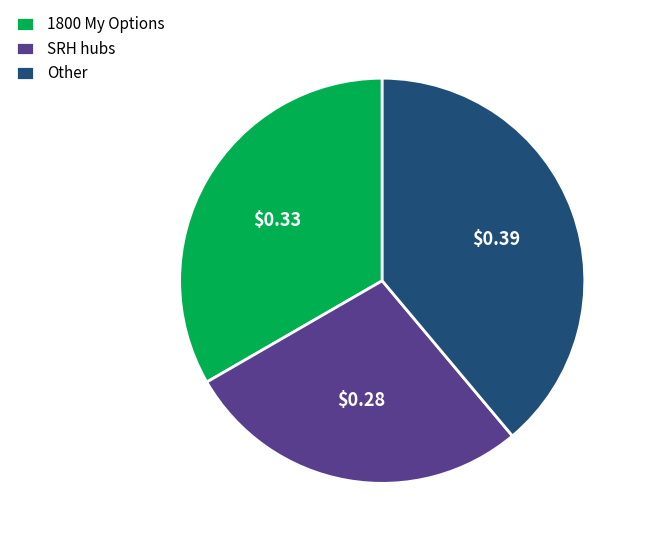

Is the sum of SRH hubs and Other greater than half?

Yes